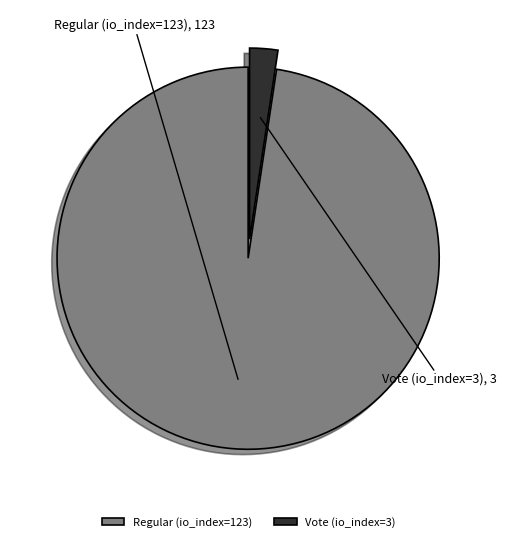

True or false: Regular (io_index=123) accounts for 98% of the total.

True